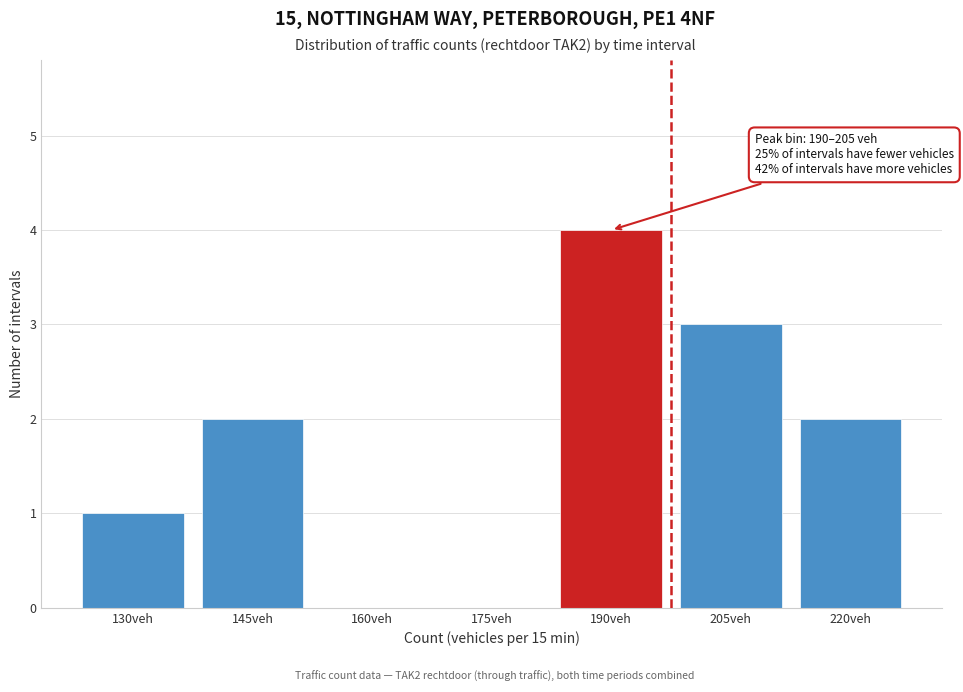

Reading left to right, list all the values displayed in this chart.

130veh=1	145veh=2	160veh=0	175veh=0	190veh=4	205veh=3	220veh=2